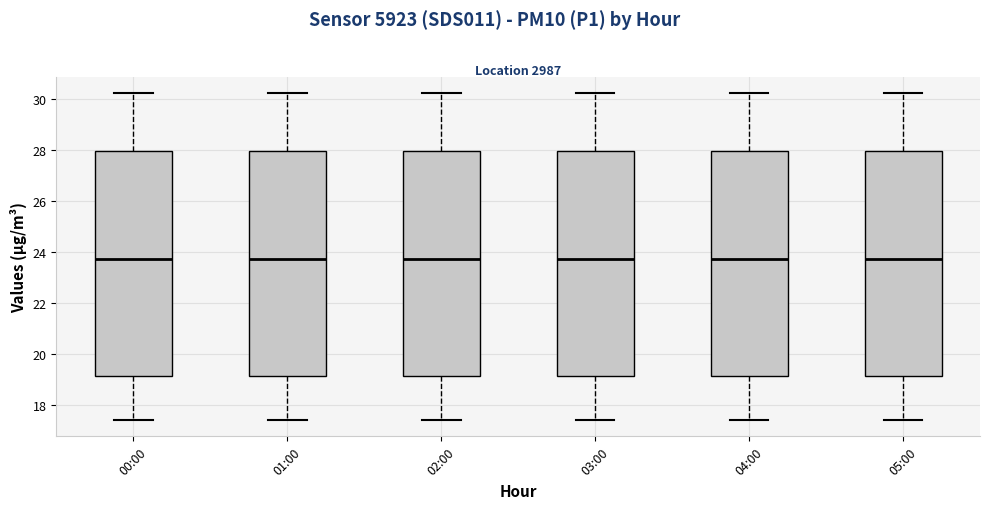

Where does the median line of the box for 00:00 sit on the y-axis? The values are not printed on the chart, so give them approximately, as read against the axis.

23.8